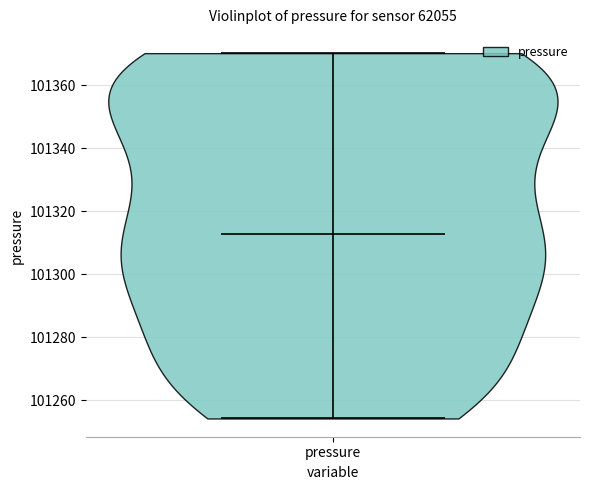

Read this violin plot against the y-axis: where its median line is, and the lowest and highest points the violin reaches. The values are not printed on the chart, so give them approximately, as read against the axis.

median line 101312, lowest point 101254, highest point 101370